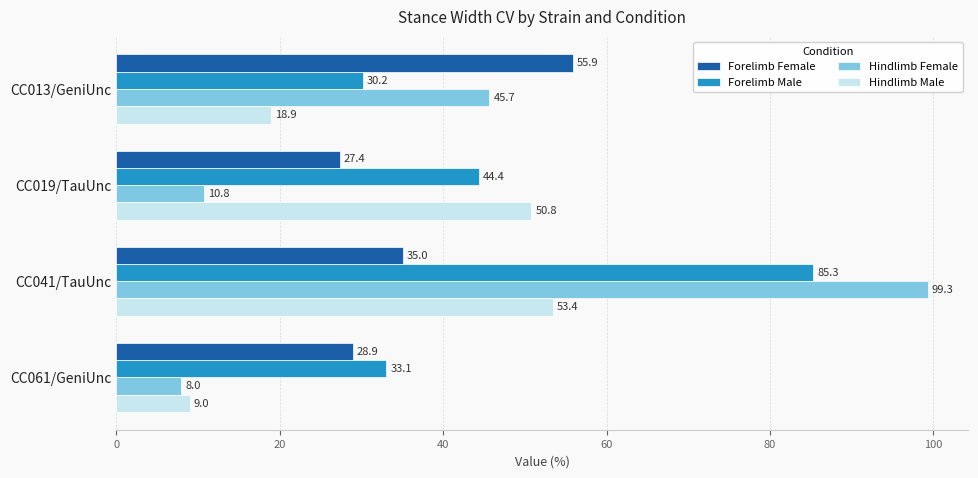

What is the difference between the highest and lowest values at CC061/GeniUnc?

25.1